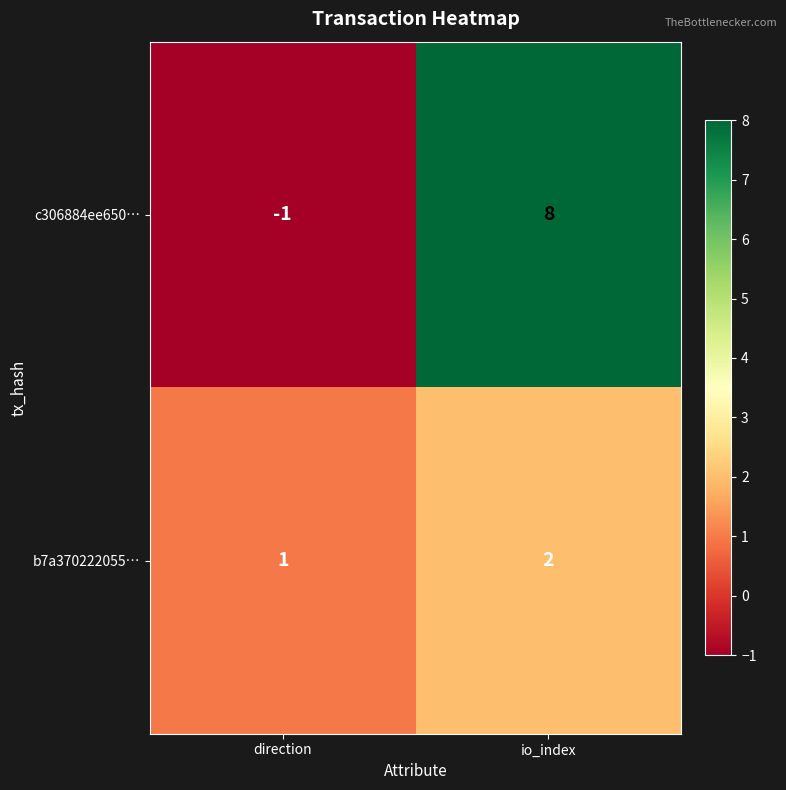

Which series has the largest range (max minus min)?

c306884ee650…